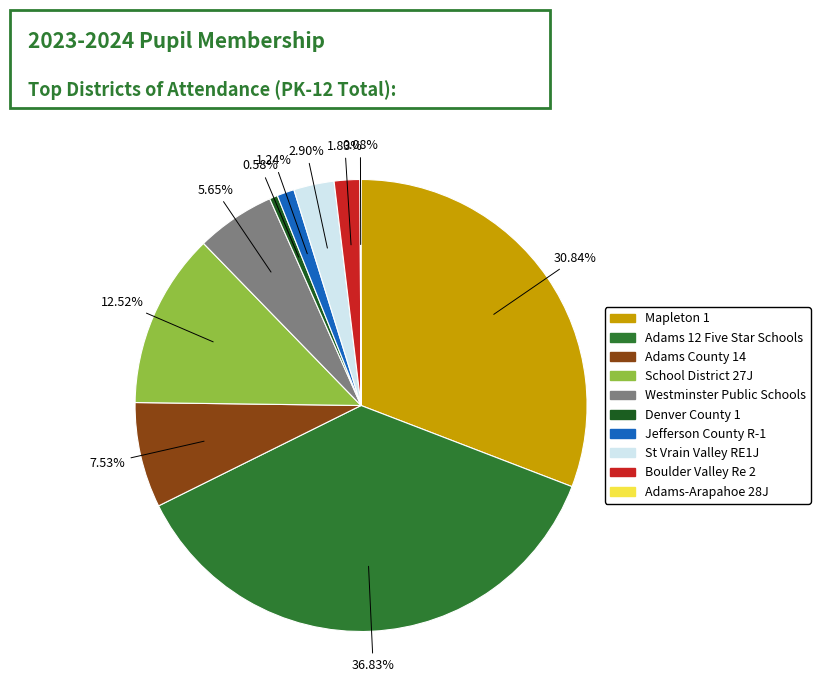

Is the sum of Adams County 14 and Jefferson County R-1 greater than half?

No